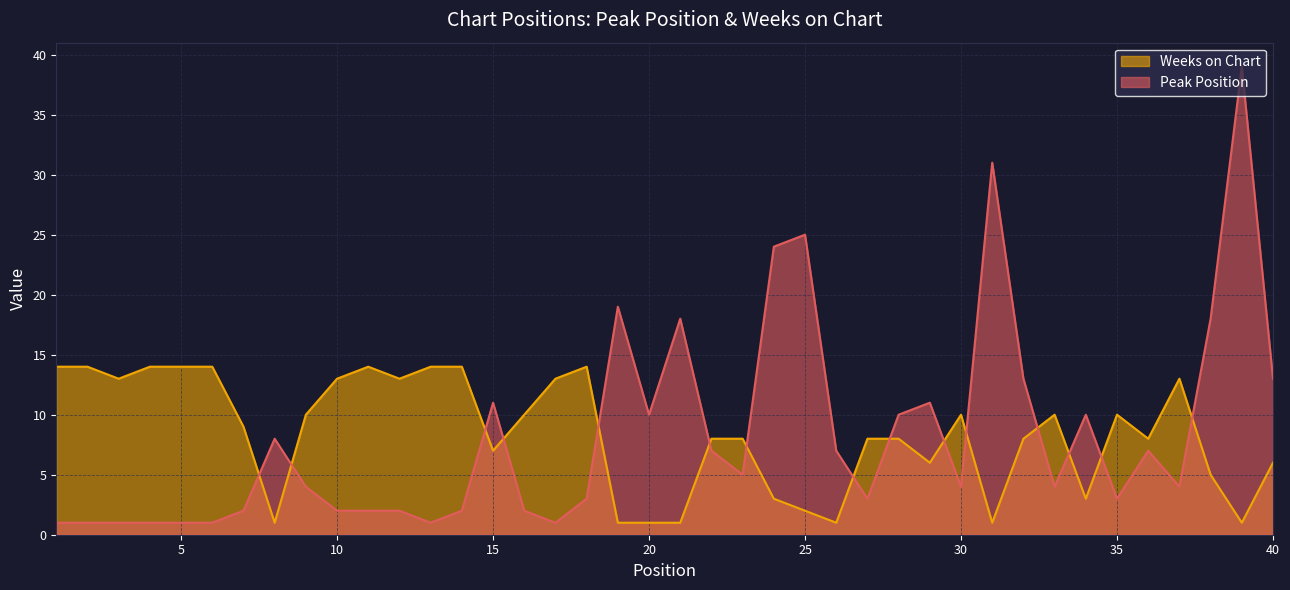

How many lines are shown in the chart?

2